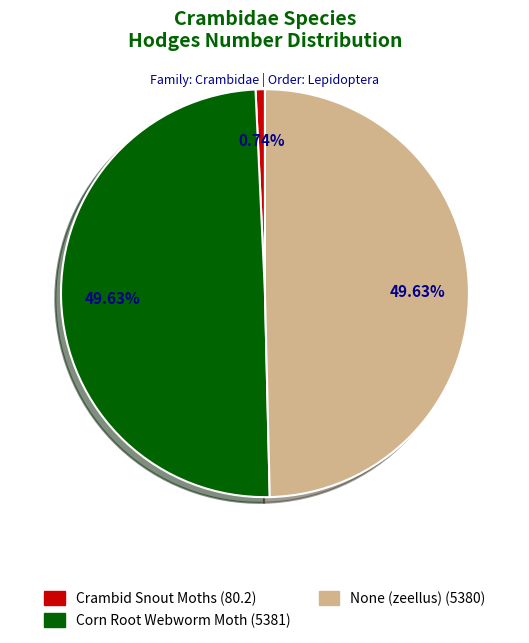

Combined, what portion of the pie is Corn Root Webworm Moth and Crambid Snout Moths?

50.4%